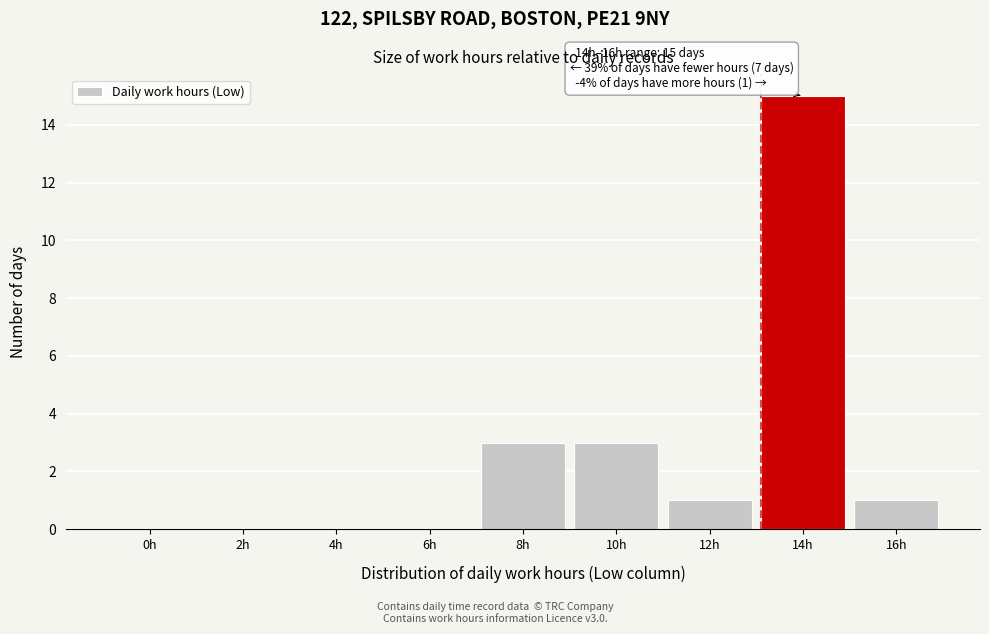

Reading right to left, what are all the values shown in this chart?

16h=1	14h=15	12h=1	10h=3	8h=3	6h=0	4h=0	2h=0	0h=0